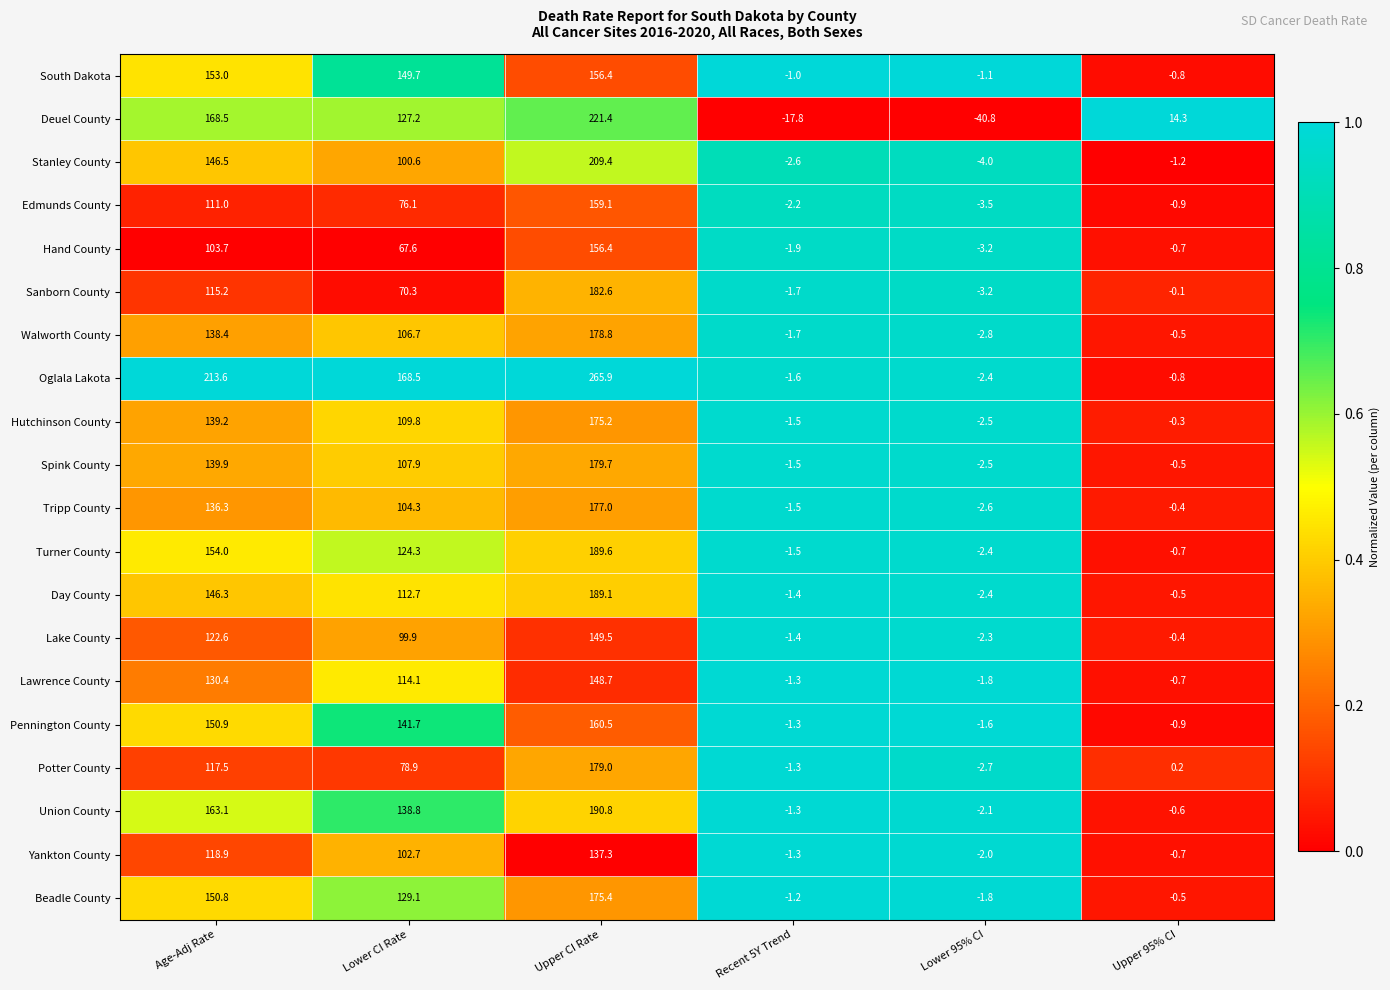

Between Age-Adj Rate and Recent 5Y Trend, which series saw the biggest shift?

Oglala Lakota